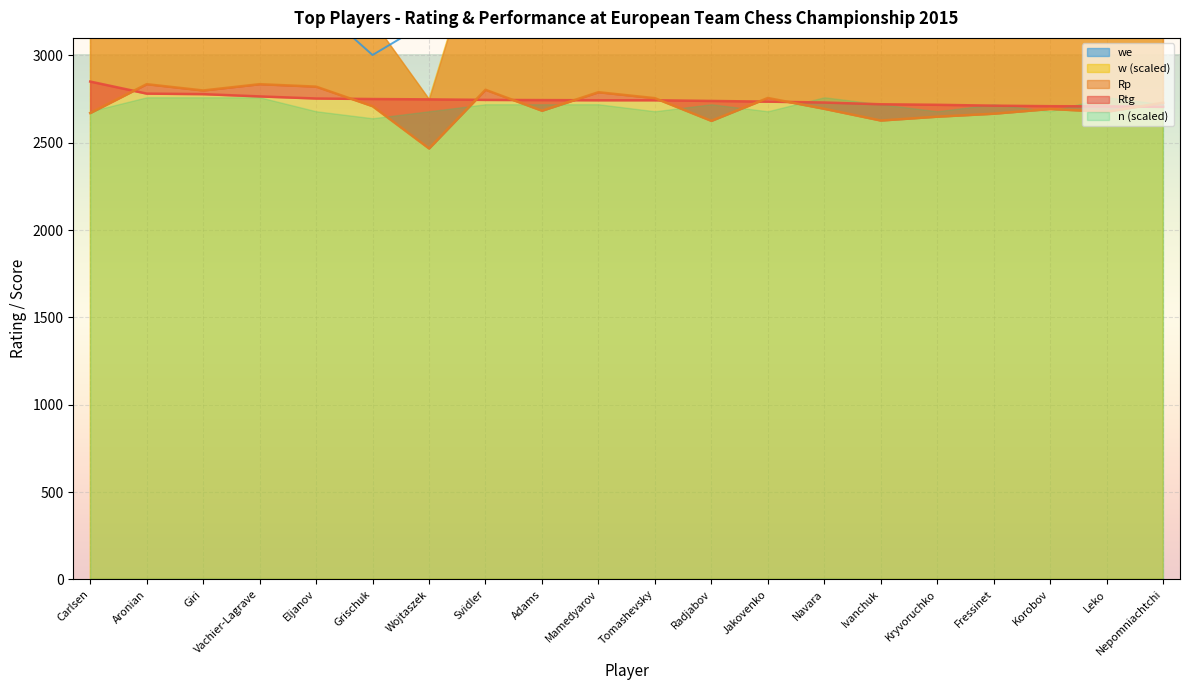

At which category does the chart reach its minimum across all series?

Wojtaszek